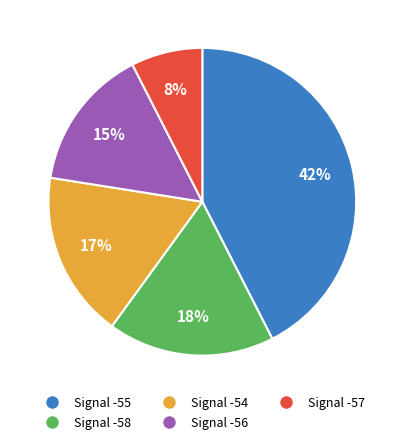

Which slice is the largest?

Signal -55